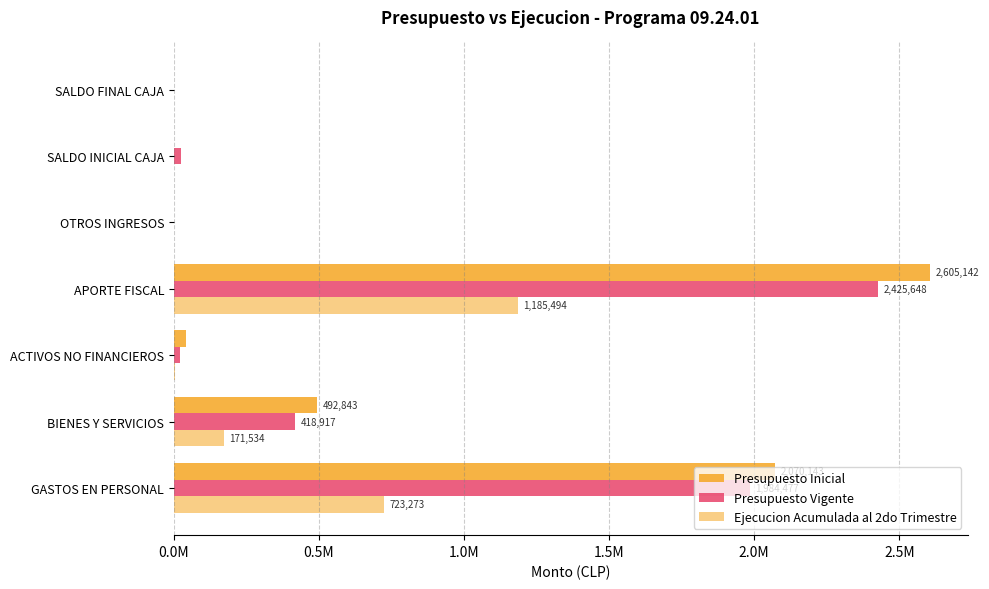

Which series has the widest spread of values?

Presupuesto Inicial